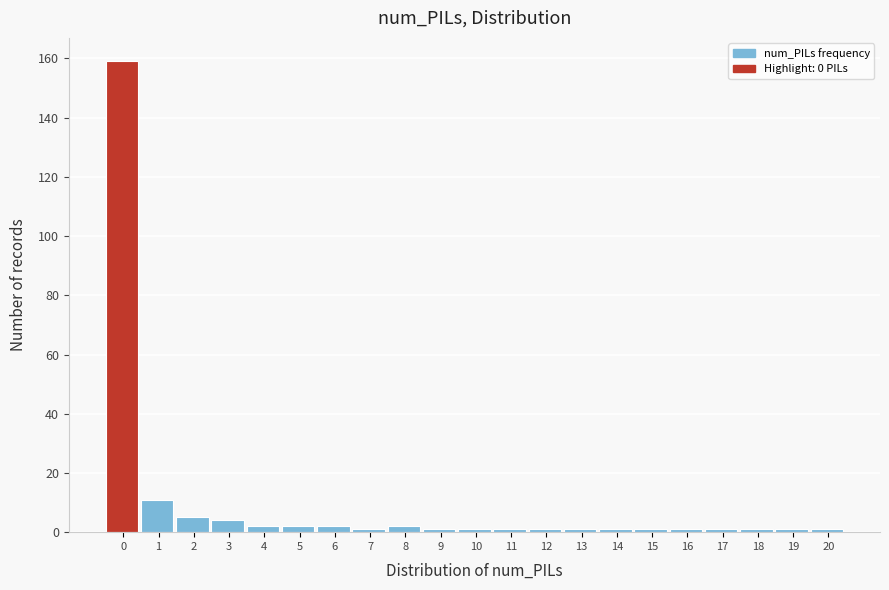

Reading right to left, transcribe all the data shown in this chart.

1	1	1	1	1	1	1	1	1	1	1	1	2	1	2	2	2	4	5	11	159